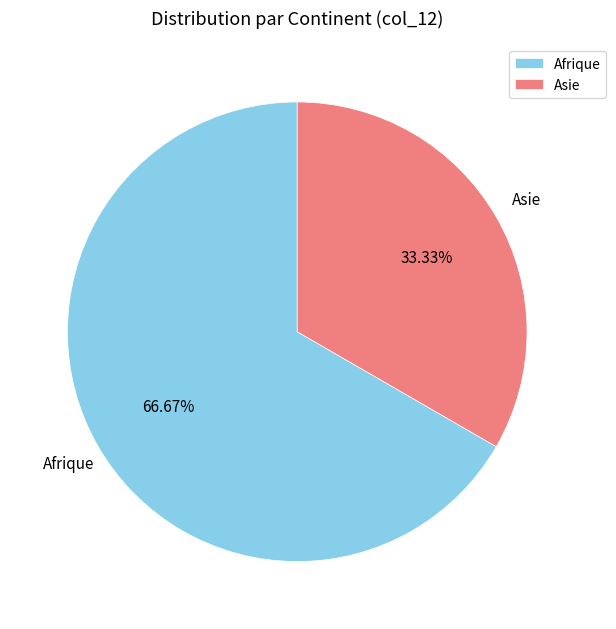

Approximately how many times larger is the value at Asie compared to Afrique?

0.5